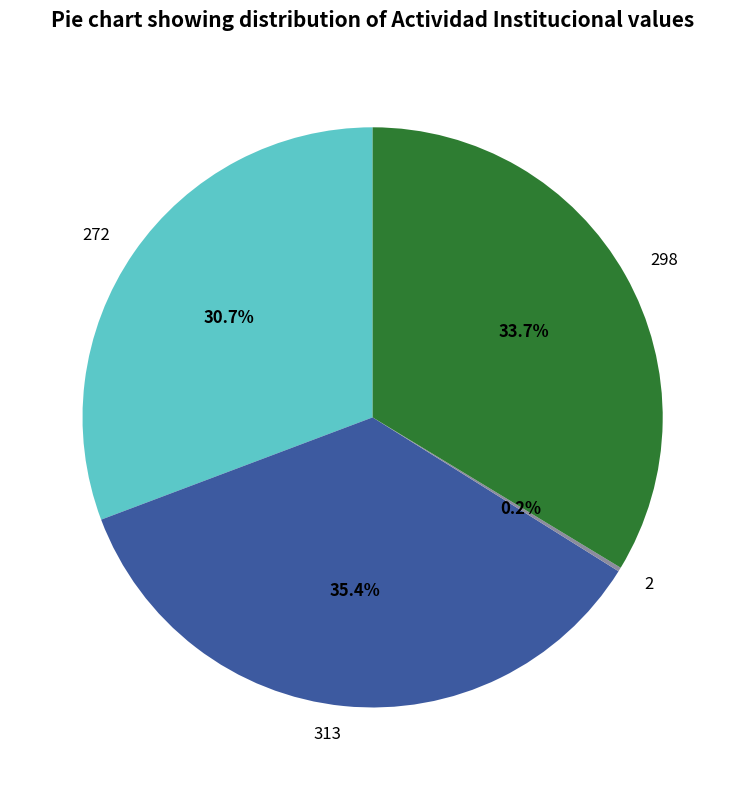

Does 313 account for over 50% of the chart?

No